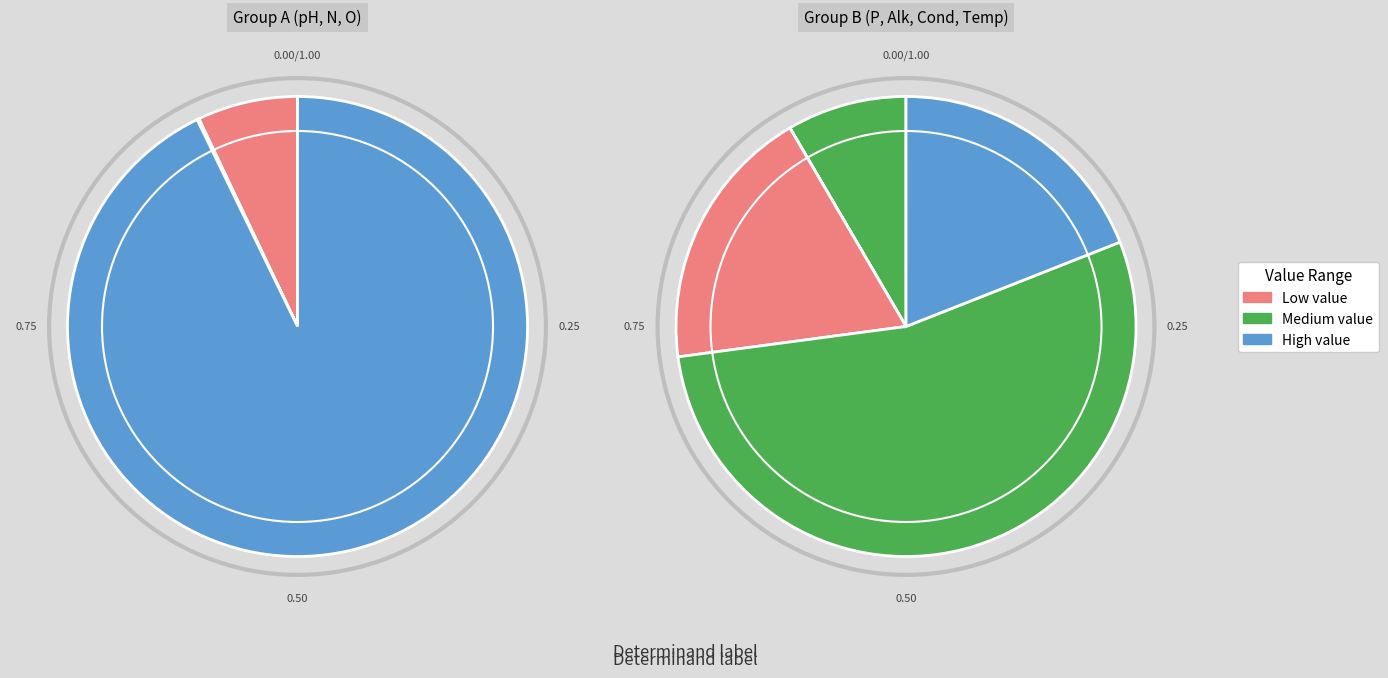

Is there any slice that represents more than half of the pie?

Yes